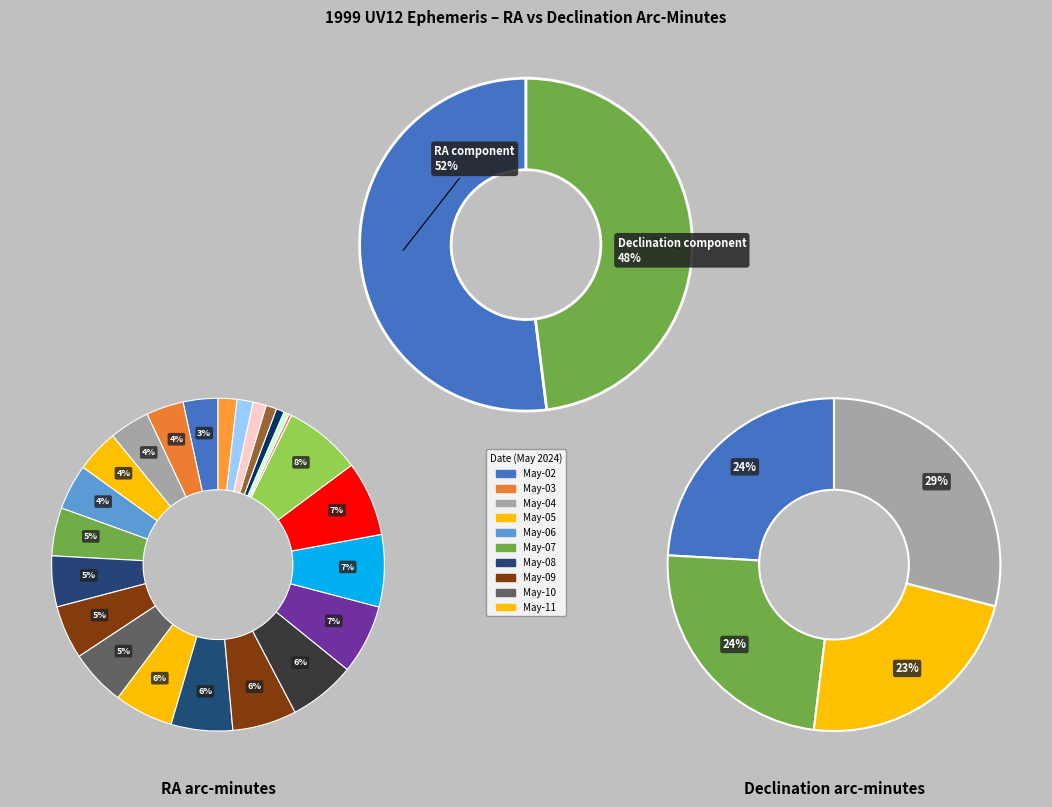

To the nearest percent, what is the difference between the May-02 and May-08 slice percentages?

2%